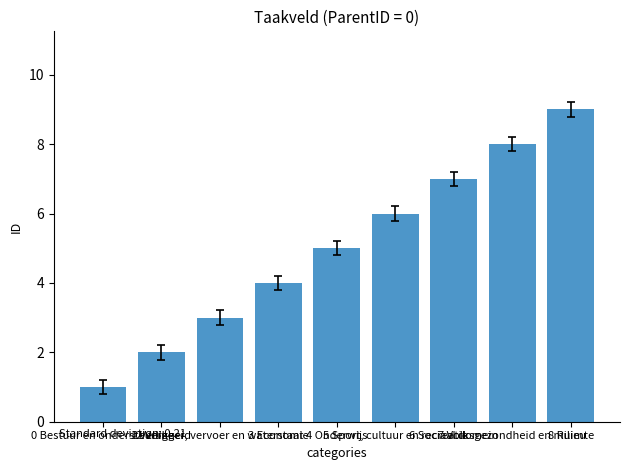

How many values are between 3 and 7?

5